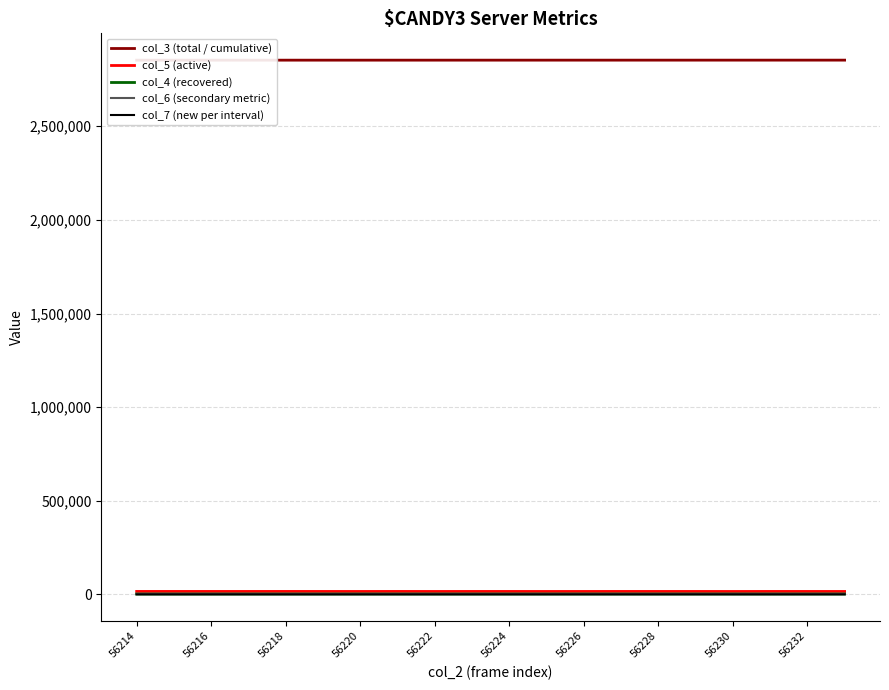

How many data points in col_4 (recovered) are less than 1910?

10